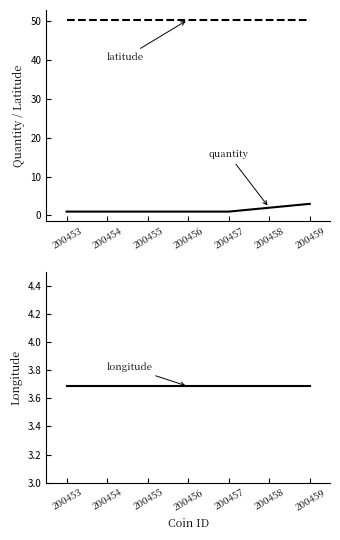

What value does the quantity series have at 200456?

1.0